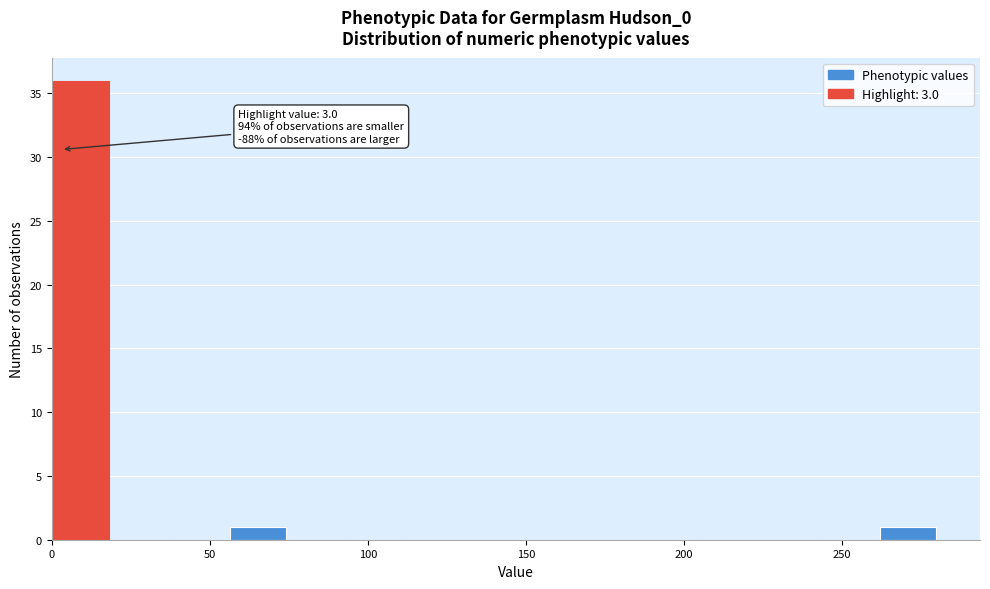

Read against the x-axis, roughly where is the centre of the tallest bar?

10